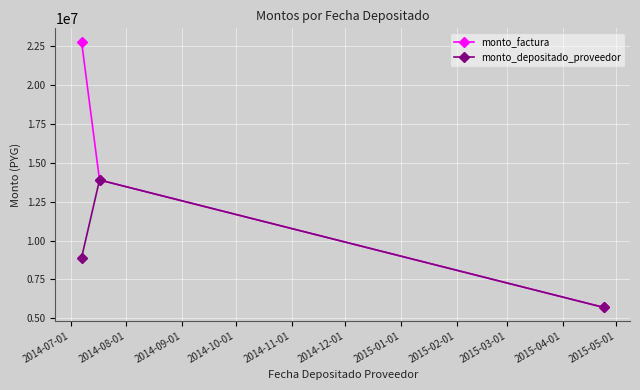

At how many categories does at least one series exceed 8036268?

2